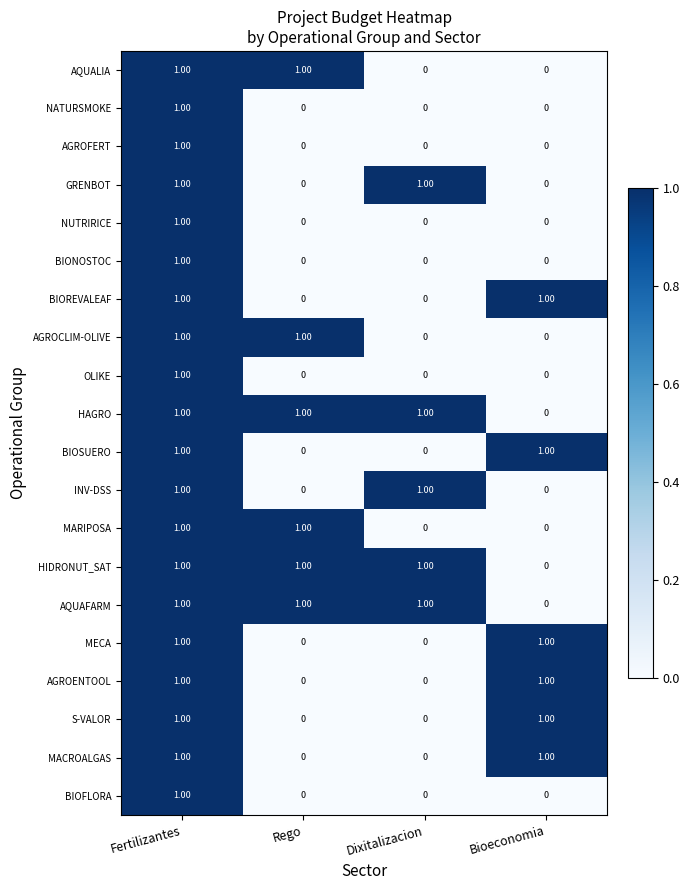

What is the total value across all series at Dixitalizacion?

5